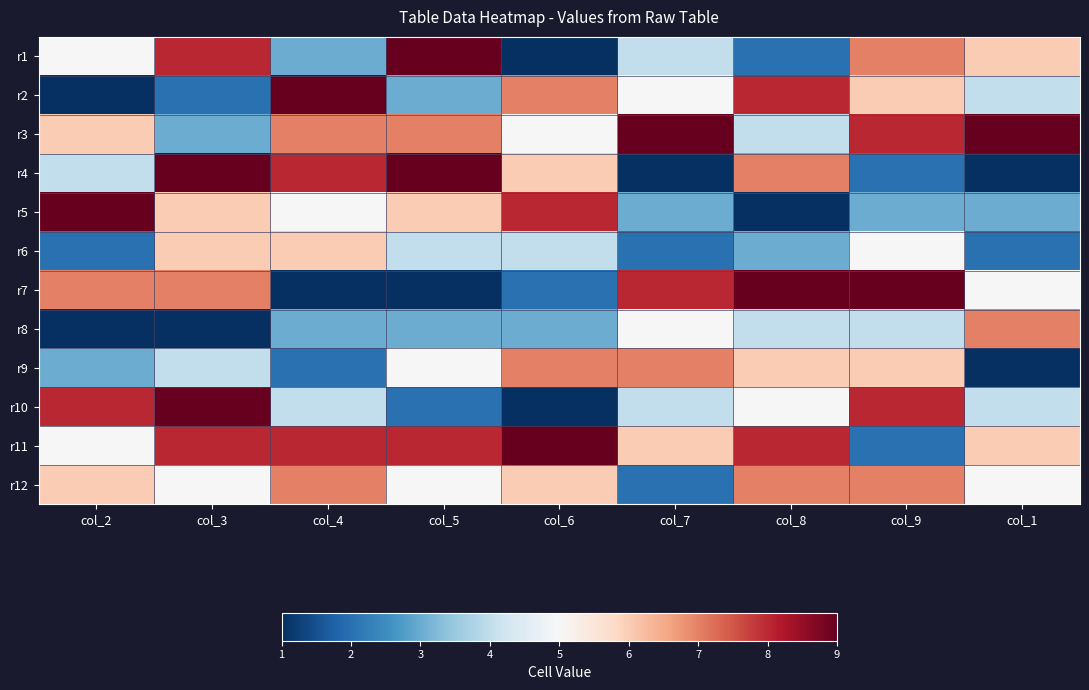

Reading right to left, list all the values displayed in this chart.

r1: col_1=6	col_9=7	col_8=2	col_7=4	col_6=1	col_5=9	col_4=3	col_3=8	col_2=5
r2: col_1=4	col_9=6	col_8=8	col_7=5	col_6=7	col_5=3	col_4=9	col_3=2	col_2=1
r3: col_1=9	col_9=8	col_8=4	col_7=9	col_6=5	col_5=7	col_4=7	col_3=3	col_2=6
r4: col_1=1	col_9=2	col_8=7	col_7=1	col_6=6	col_5=9	col_4=8	col_3=9	col_2=4
r5: col_1=3	col_9=3	col_8=1	col_7=3	col_6=8	col_5=6	col_4=5	col_3=6	col_2=9
r6: col_1=2	col_9=5	col_8=3	col_7=2	col_6=4	col_5=4	col_4=6	col_3=6	col_2=2
r7: col_1=5	col_9=9	col_8=9	col_7=8	col_6=2	col_5=1	col_4=1	col_3=7	col_2=7
r8: col_1=7	col_9=4	col_8=4	col_7=5	col_6=3	col_5=3	col_4=3	col_3=1	col_2=1
r9: col_1=1	col_9=6	col_8=6	col_7=7	col_6=7	col_5=5	col_4=2	col_3=4	col_2=3
r10: col_1=4	col_9=8	col_8=5	col_7=4	col_6=1	col_5=2	col_4=4	col_3=9	col_2=8
r11: col_1=6	col_9=2	col_8=8	col_7=6	col_6=9	col_5=8	col_4=8	col_3=8	col_2=5
r12: col_1=5	col_9=7	col_8=7	col_7=2	col_6=6	col_5=5	col_4=7	col_3=5	col_2=6